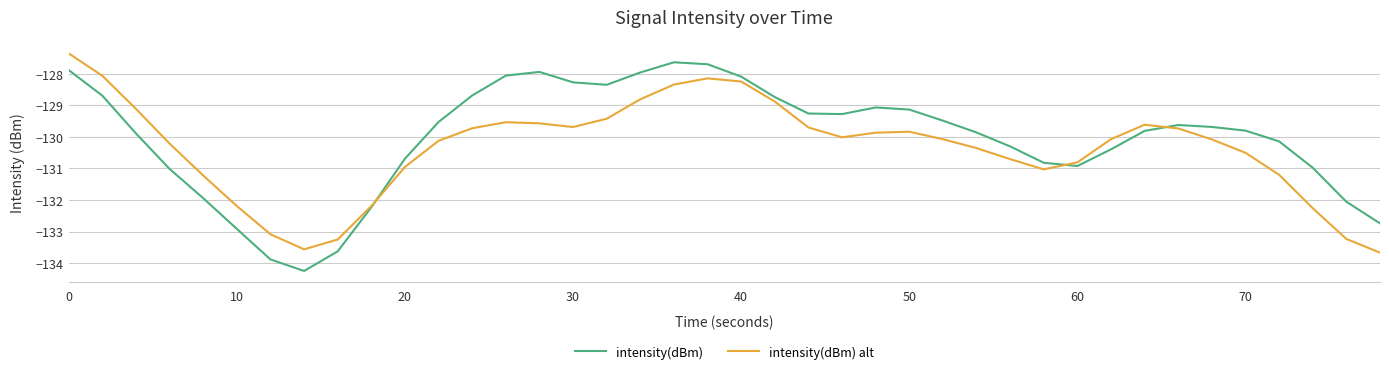

List the series in order of their overall mean, lowest first.

intensity(dBm) alt, intensity(dBm)